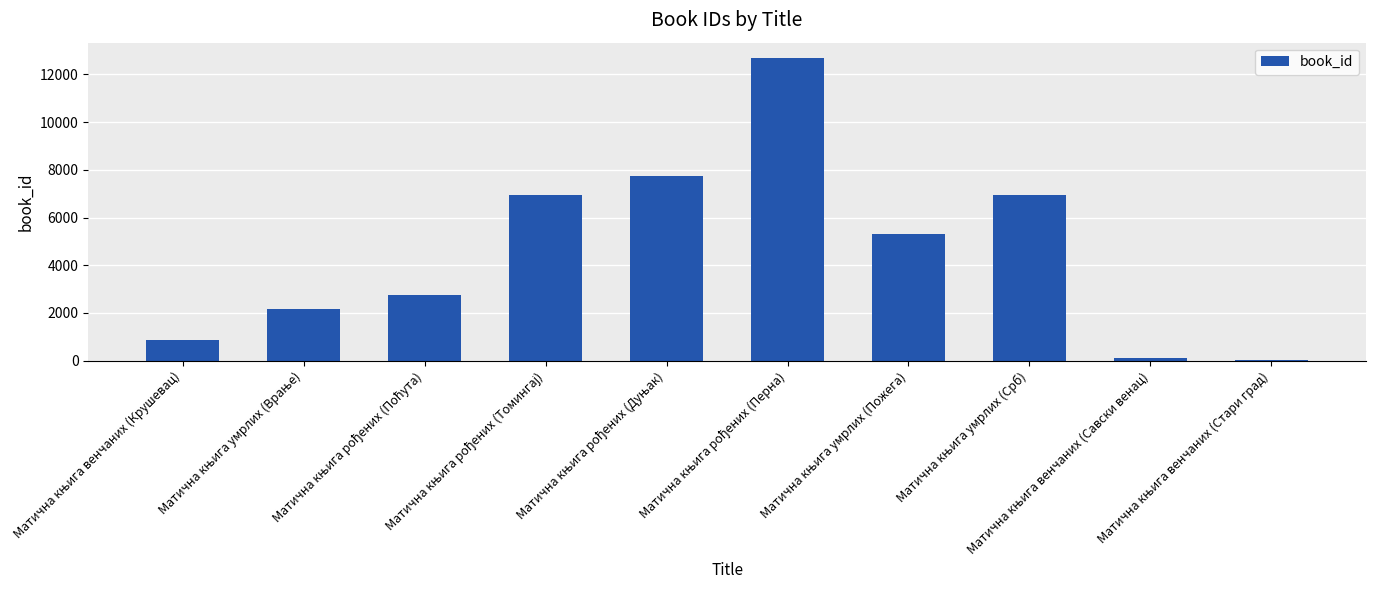

What is the greatest value displayed?

12699